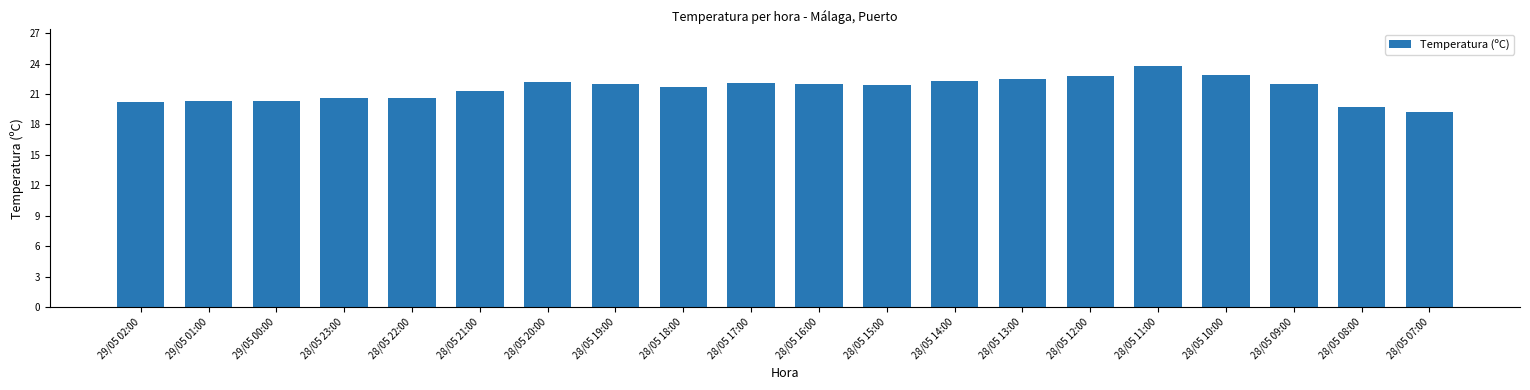

Between 28/05 12:00 and 28/05 23:00, which is larger?

28/05 12:00